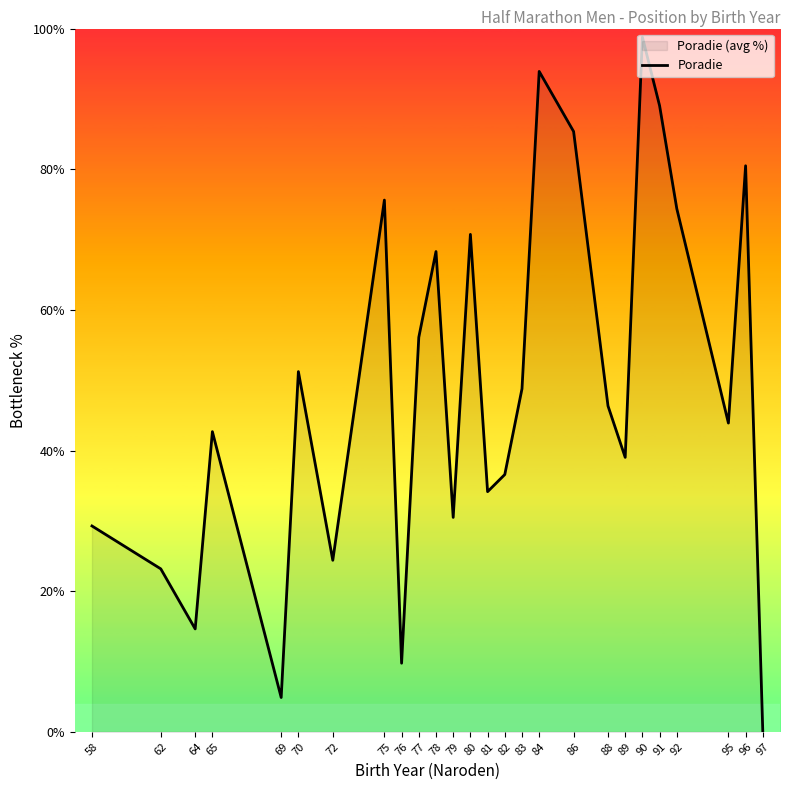

Reading left to right, what are all the values shown in this chart?

29.3	23.2	14.6	42.7	4.9	51.2	24.4	75.6	9.8	56.1	68.3	30.5	70.7	34.1	36.6	48.8	93.9	85.4	46.3	39.0	98.8	89.0	74.4	43.9	80.5	0.0